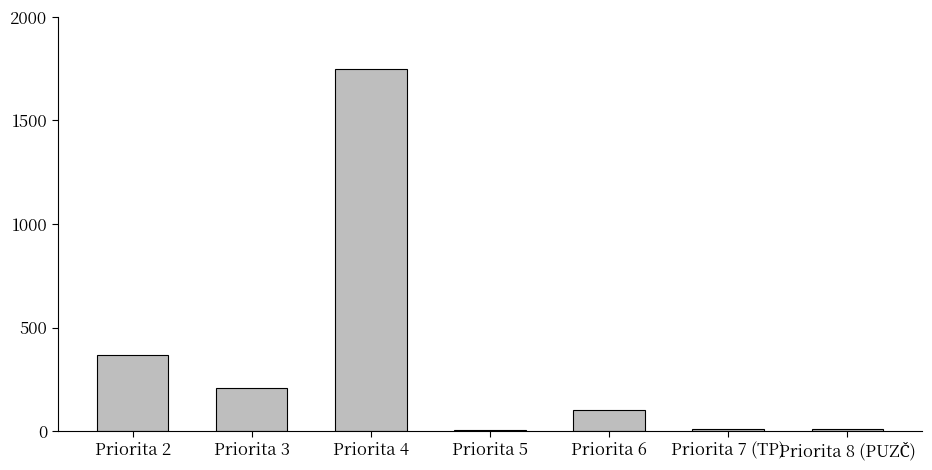

At which category does the chart reach its peak across all series?

Priorita 4